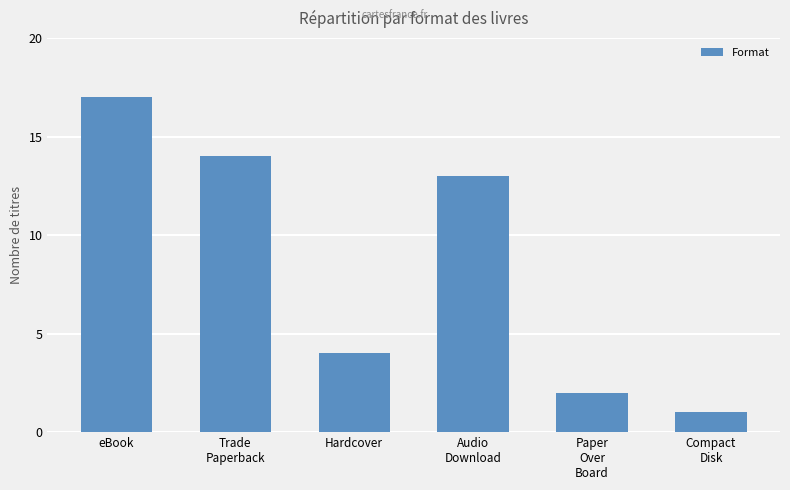

What is the sum of the values at Paper
Over
Board and Audio
Download?

15